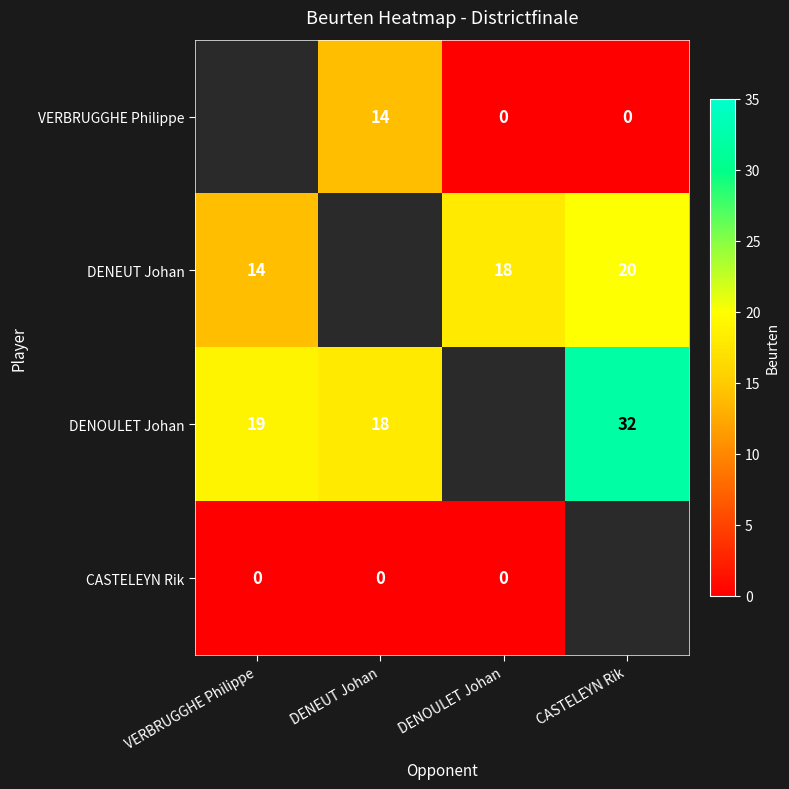

What is the sum of the DENEUT Johan values at DENOULET Johan and CASTELEYN Rik?

38